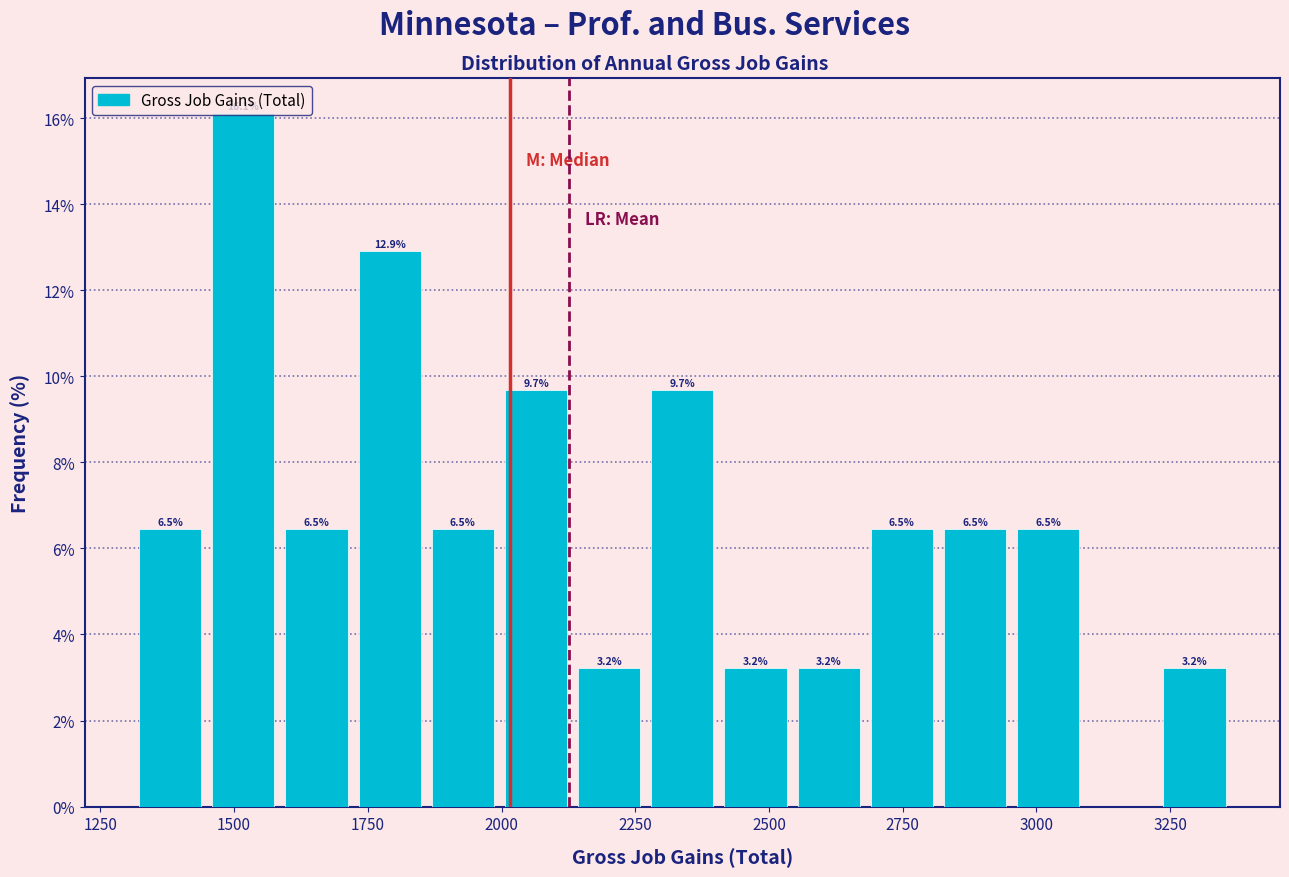

Around what value on the x-axis is the tallest bar? Give the approximate position of its centre, as read against the axis.

1500